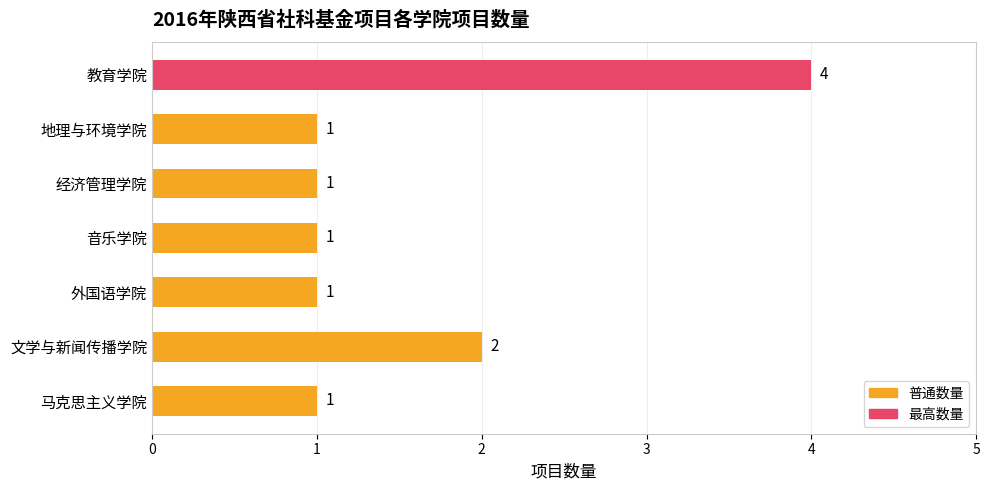

What is the difference between the maximum and minimum values?

3